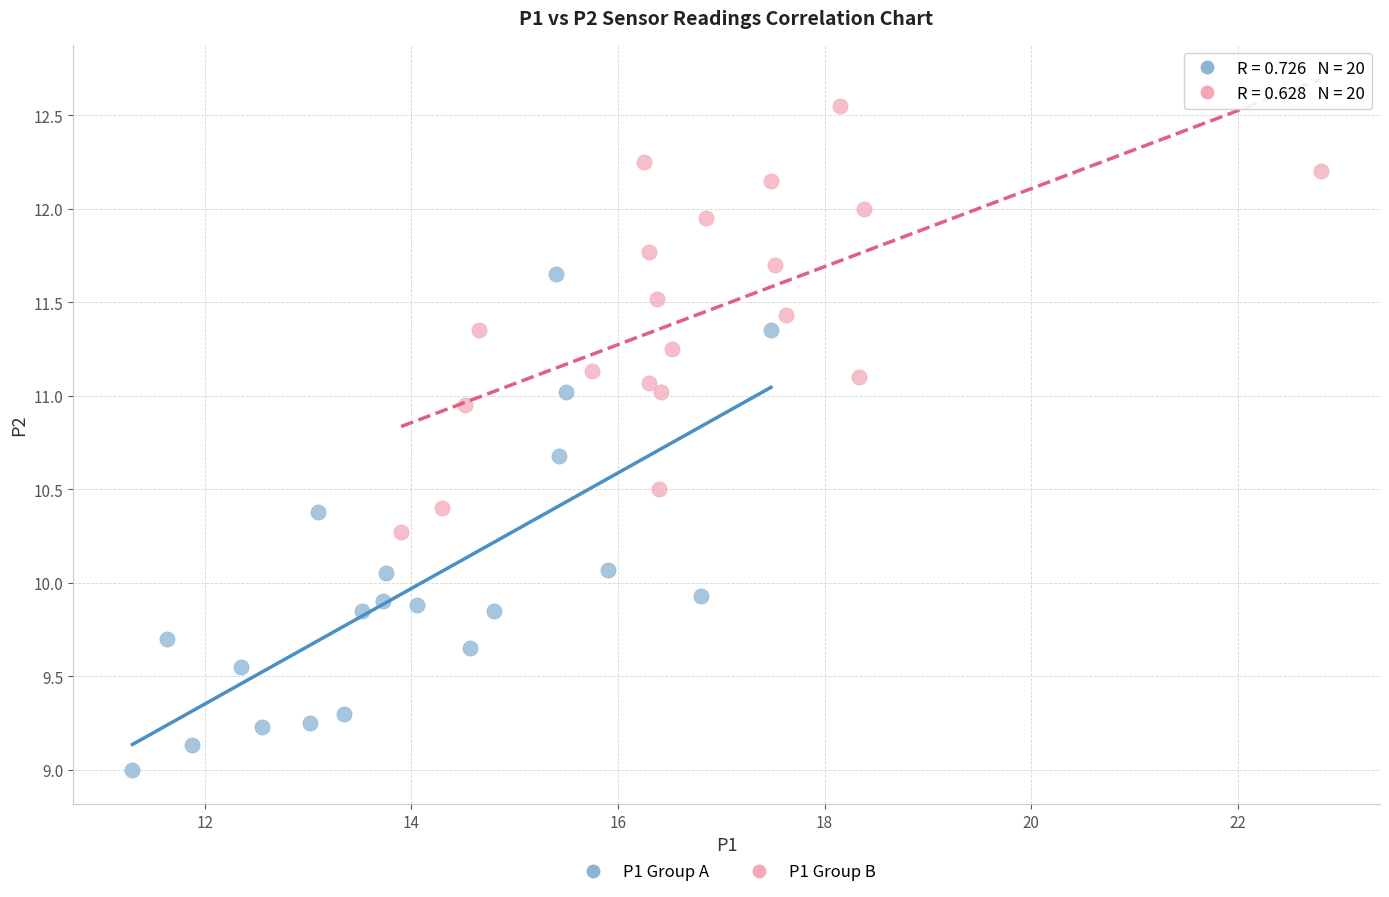

Which series reaches the minimum Y coordinate?

P1 Group A